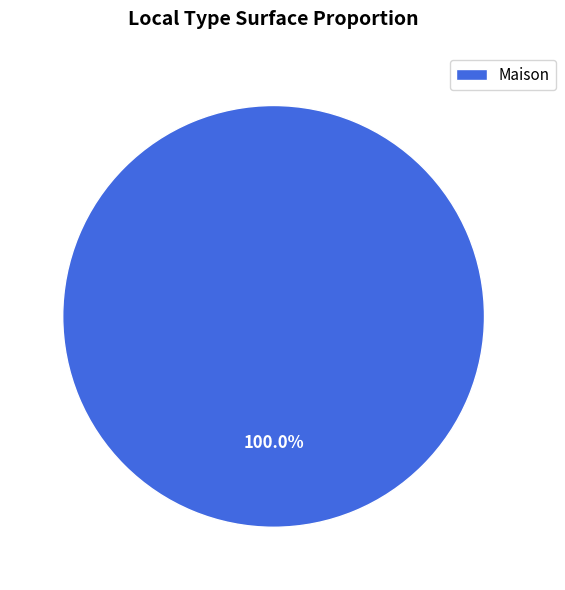

Rank the categories by value from highest to lowest.

Maison